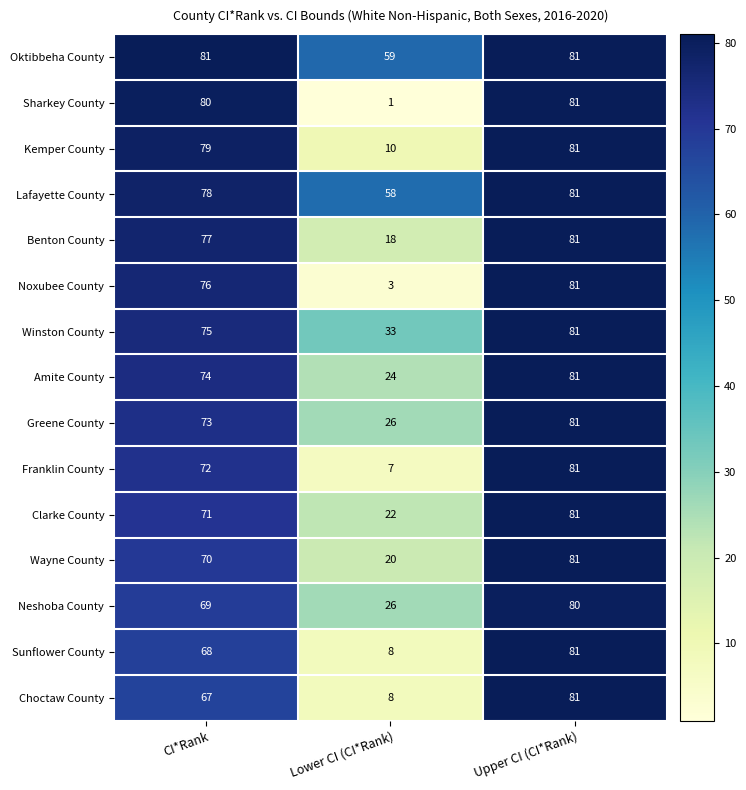

Which label corresponds to the smallest value in the chart?

Lower CI (CI*Rank)